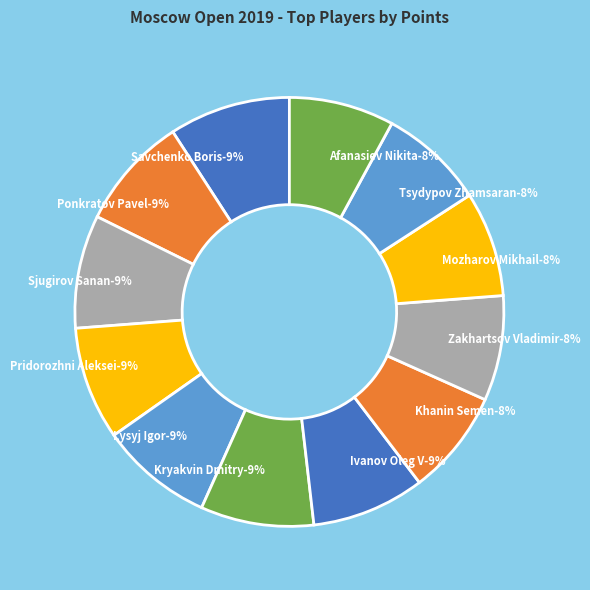

What is the ratio of the value at Savchenko Boris to the value at Ponkratov Pavel?

1.1